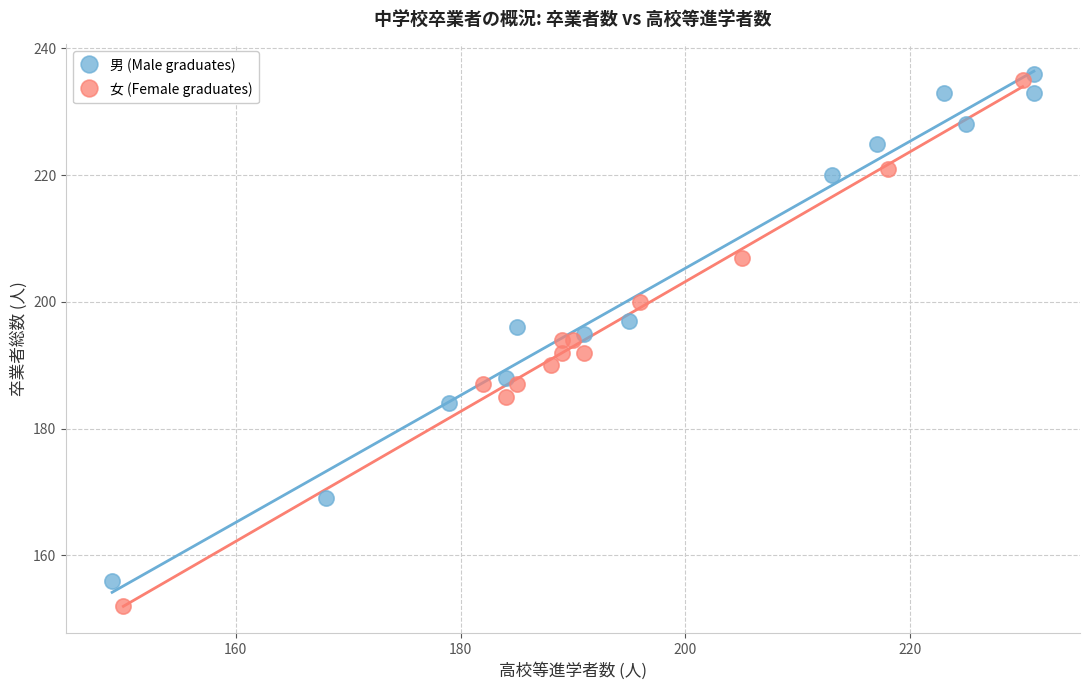

What are all the series names shown in the legend?

男 (Male graduates), 女 (Female graduates)